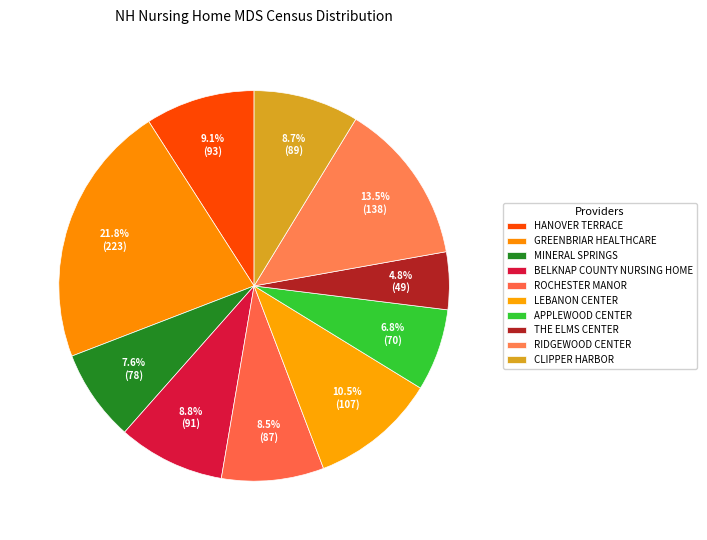

Count the number of slices in the pie.

10